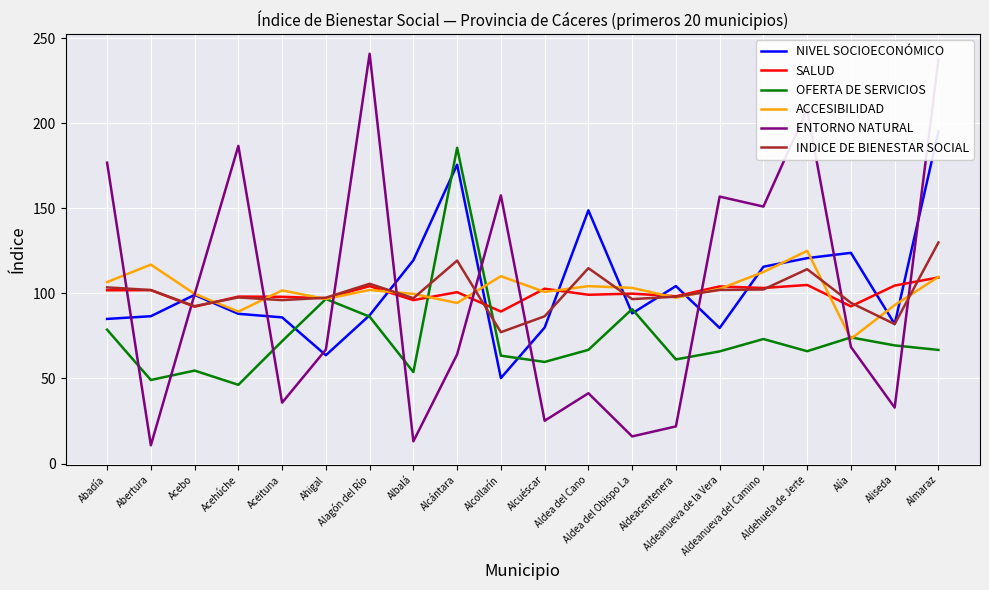

Rank the series by their maximum value, from highest to lowest.

ENTORNO NATURAL, NIVEL SOCIOECONÓMICO, OFERTA DE SERVICIOS, INDICE DE BIENESTAR SOCIAL, ACCESIBILIDAD, SALUD